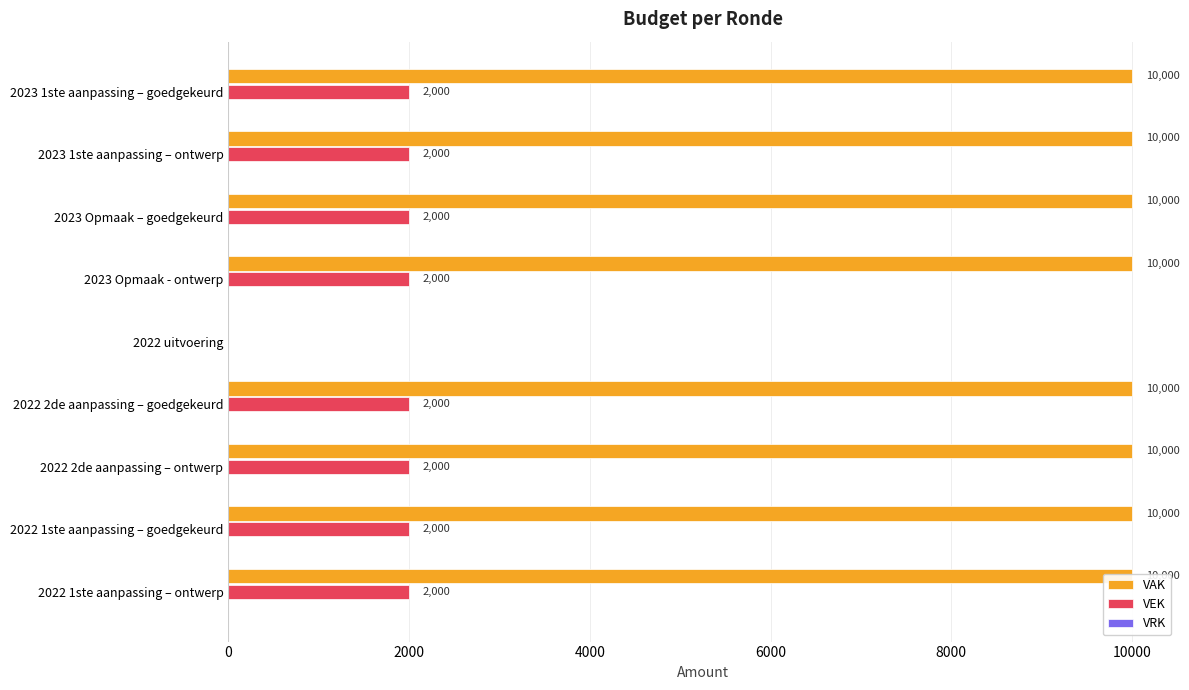

Reading right to left, what are all the values shown in this chart?

VAK: 10000.0	10000.0	10000.0	10000.0	0.0	10000.0	10000.0	10000.0	10000.0
VEK: 2000.0	2000.0	2000.0	2000.0	0.0	2000.0	2000.0	2000.0	2000.0
VRK: 0.2	0.2	0.2	0.2	0.2	0.2	0.2	0.2	0.2